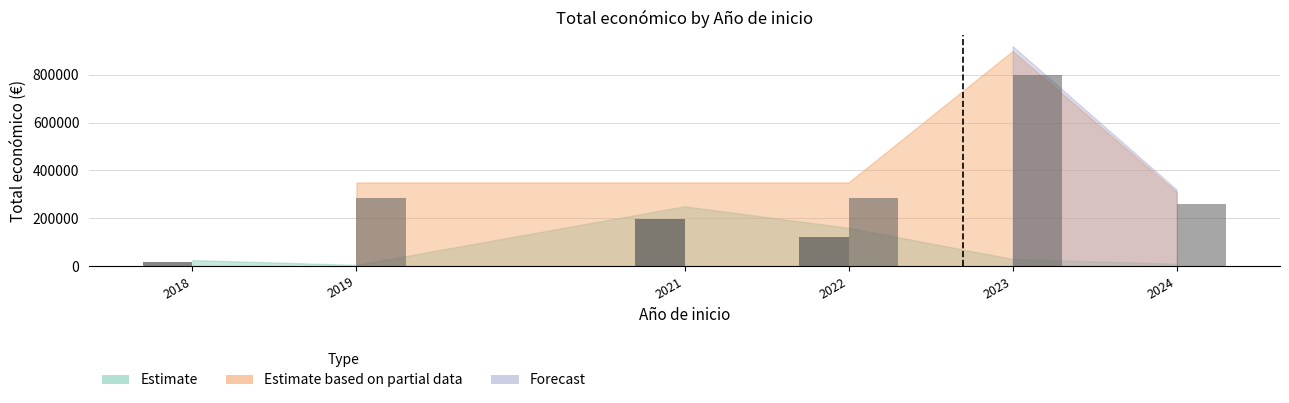

What is the value of the In Process bar at the 6th from the left?

257770